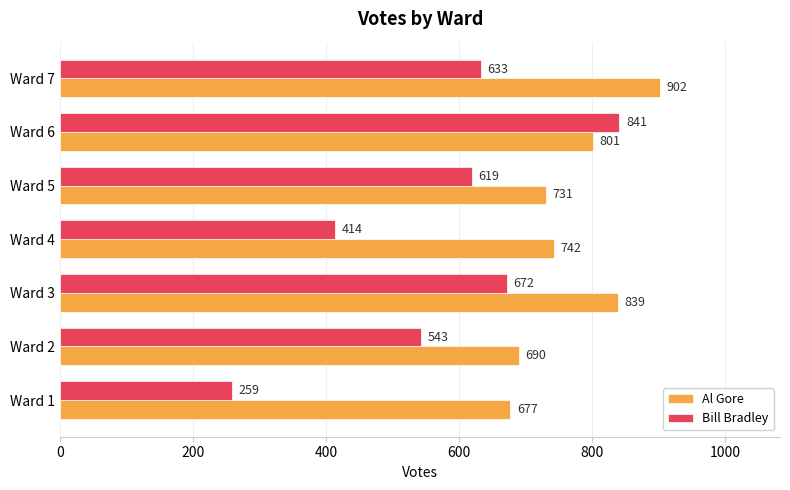

At which label is Bill Bradley closest to 550?

Ward 2